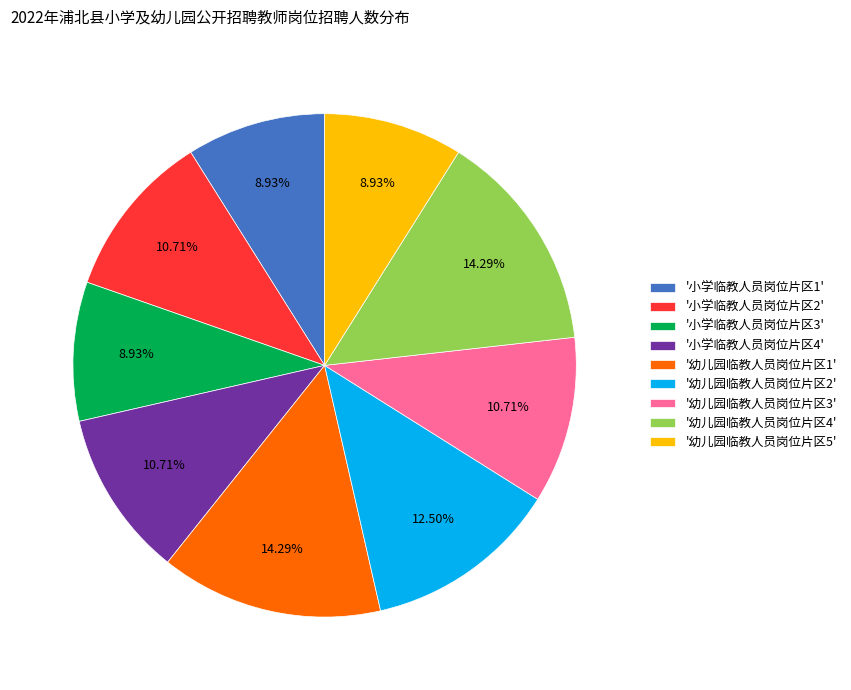

What is the ratio of the value at '幼儿园临教人员岗位片区2' to the value at '幼儿园临教人员岗位片区5'?

1.4